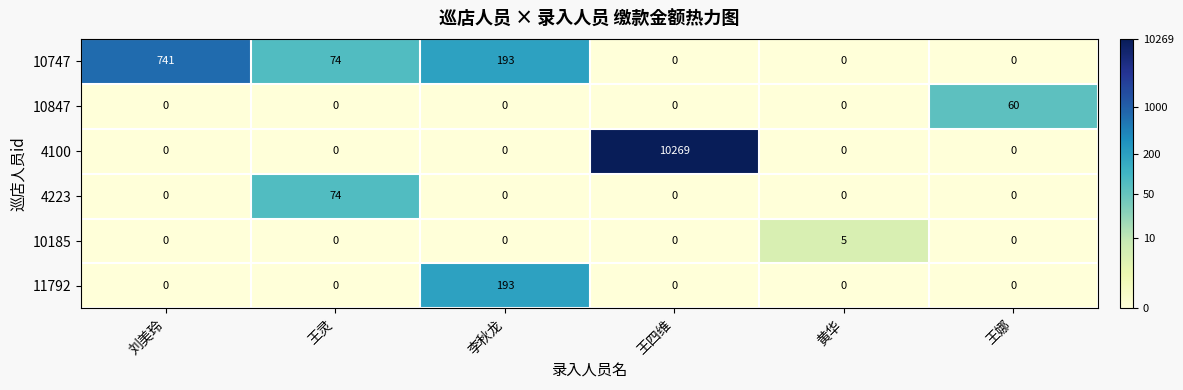

The value of 10185 at 刘美玲 is 2. True or false?

False